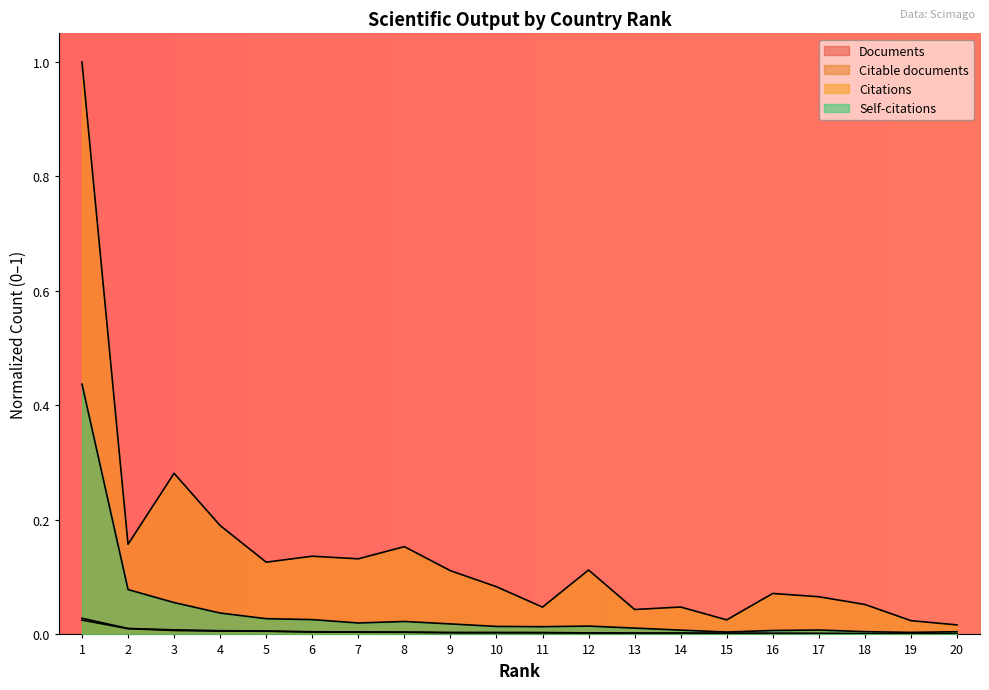

In Citable documents, how many points are higher than both neighbors (excluding endpoints)?

1